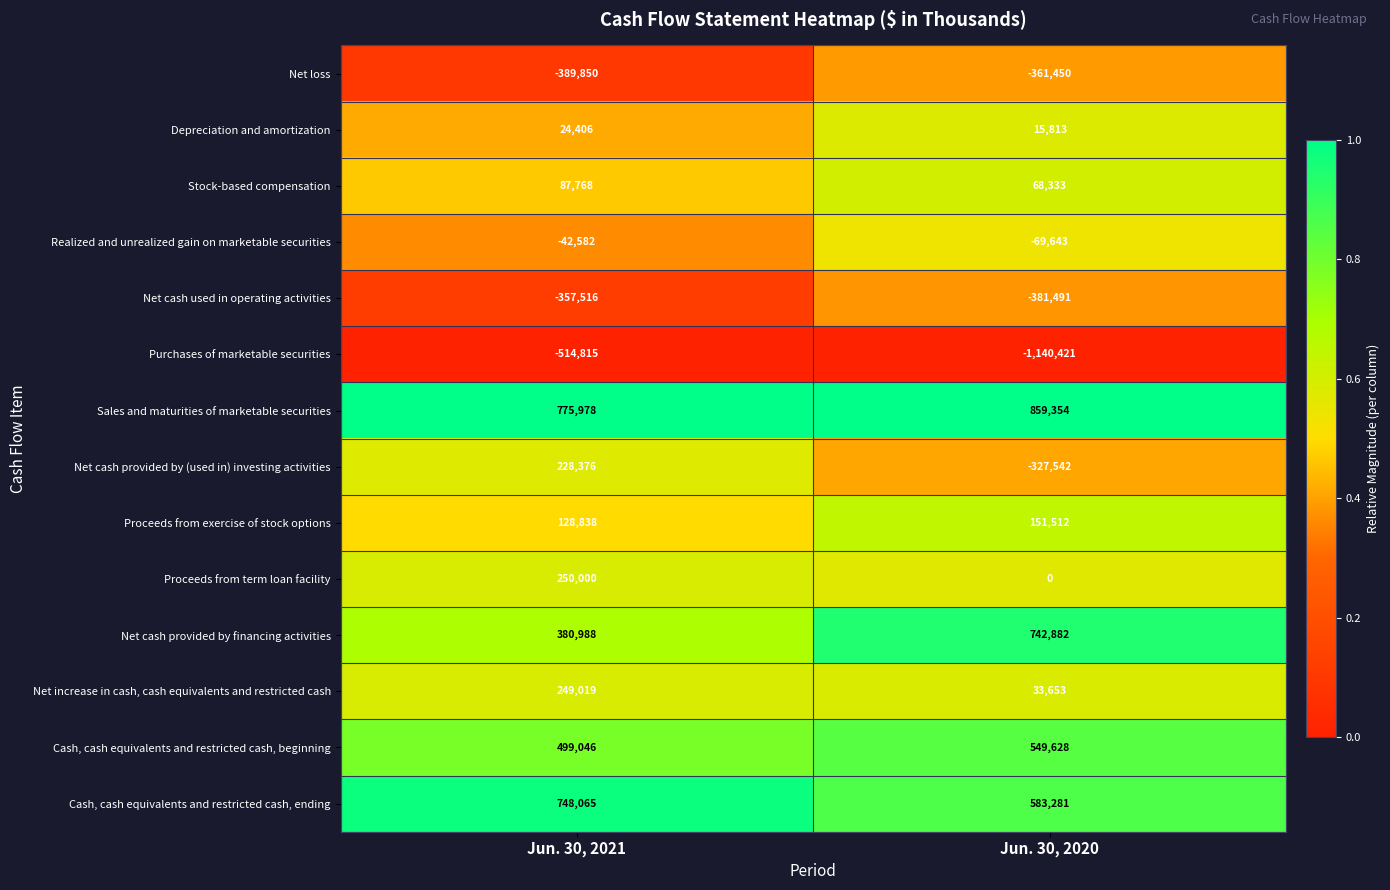

Is it true that Stock-based compensation equals 87768 at Jun. 30, 2021?

True